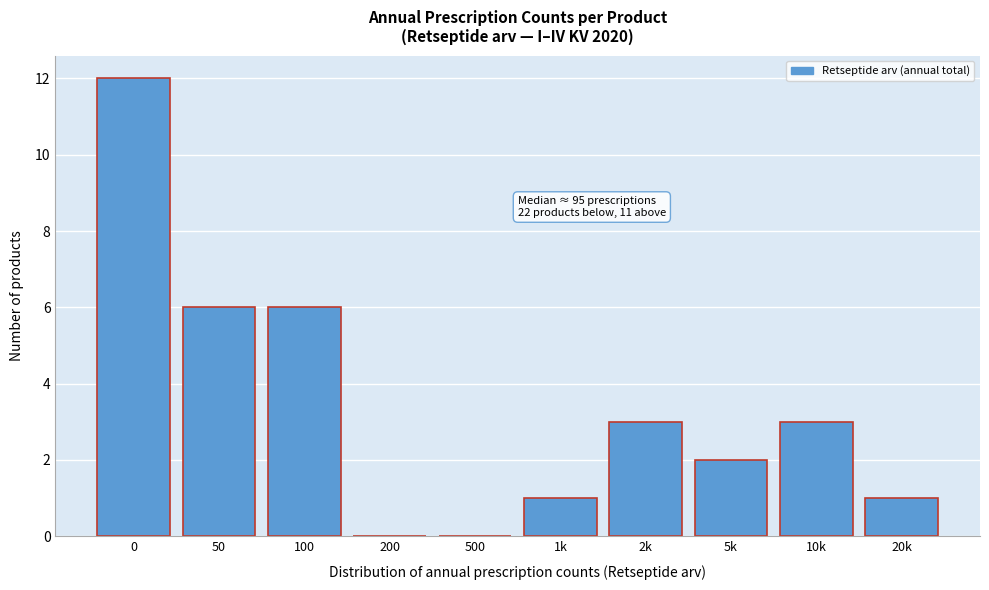

Reading right to left, list all the values displayed in this chart.

20k=1	10k=3	5k=2	2k=3	1k=1	500=0	200=0	100=6	50=6	0=12